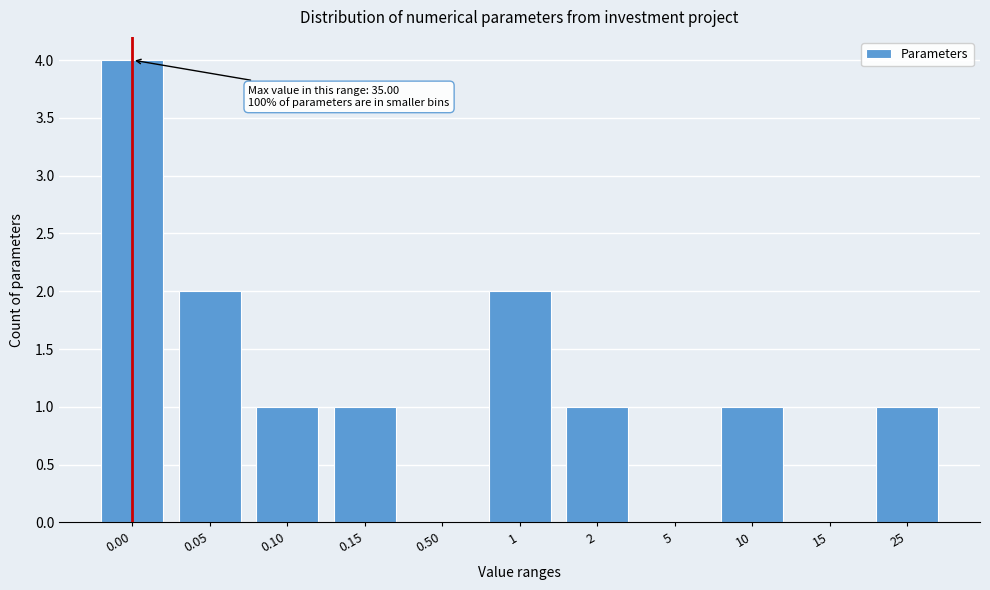

Reading right to left, transcribe all the data shown in this chart.

25=1	15=0	10=1	5=0	2=1	1=2	0.50=0	0.15=1	0.10=1	0.05=2	0.00=4